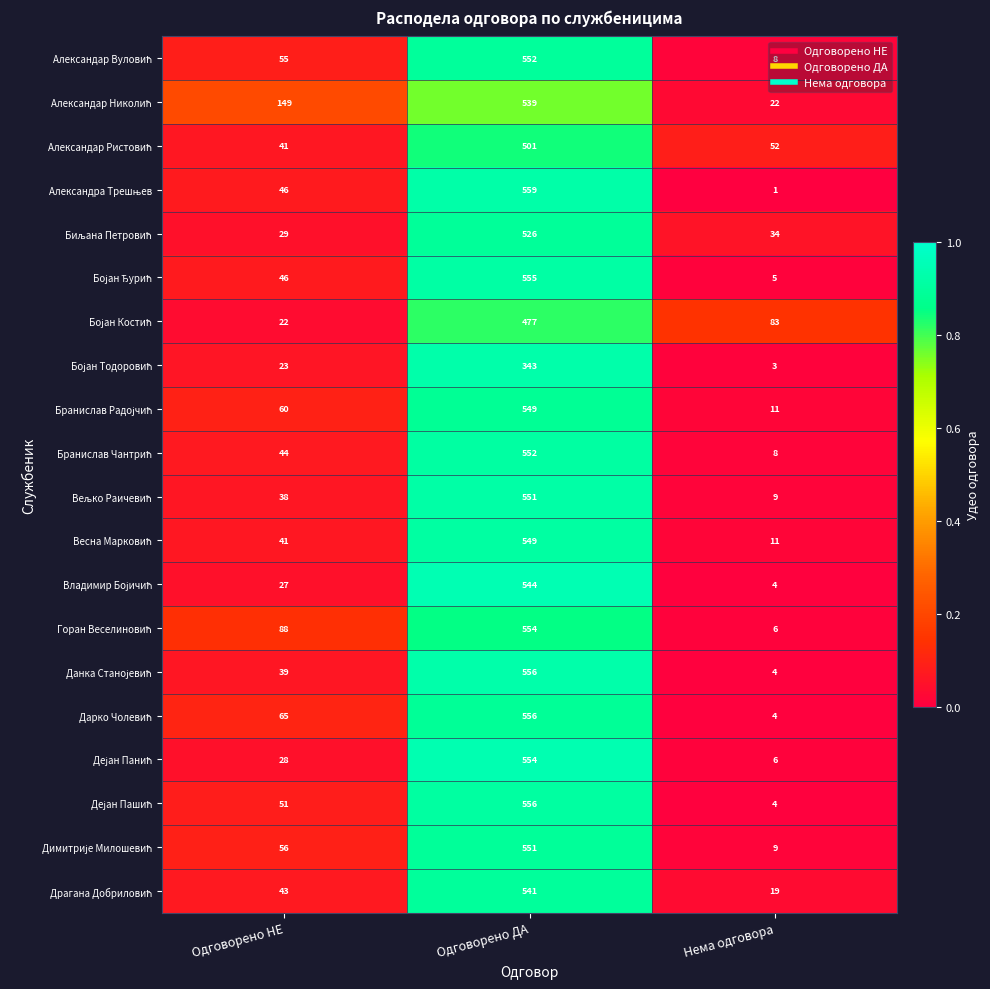

Which label corresponds to the largest value in the chart?

Одговорено ДА